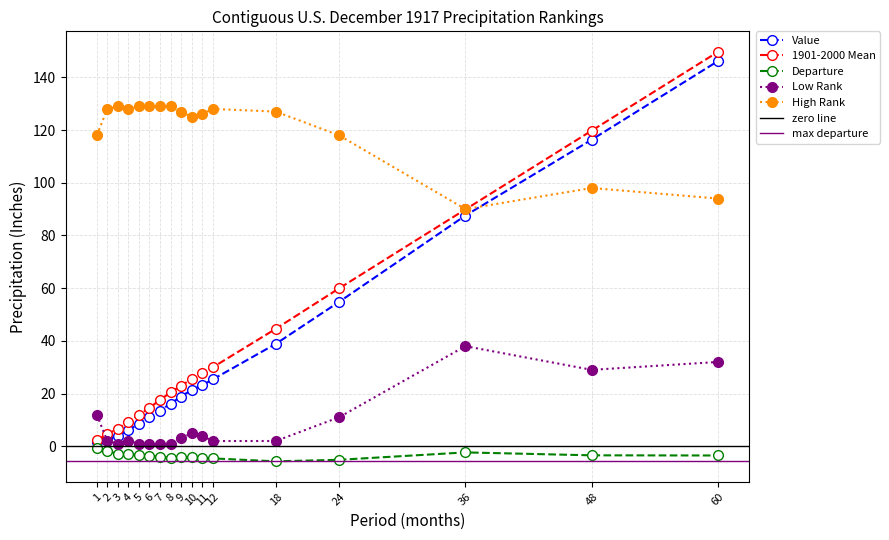

How many lines are shown in the chart?

5